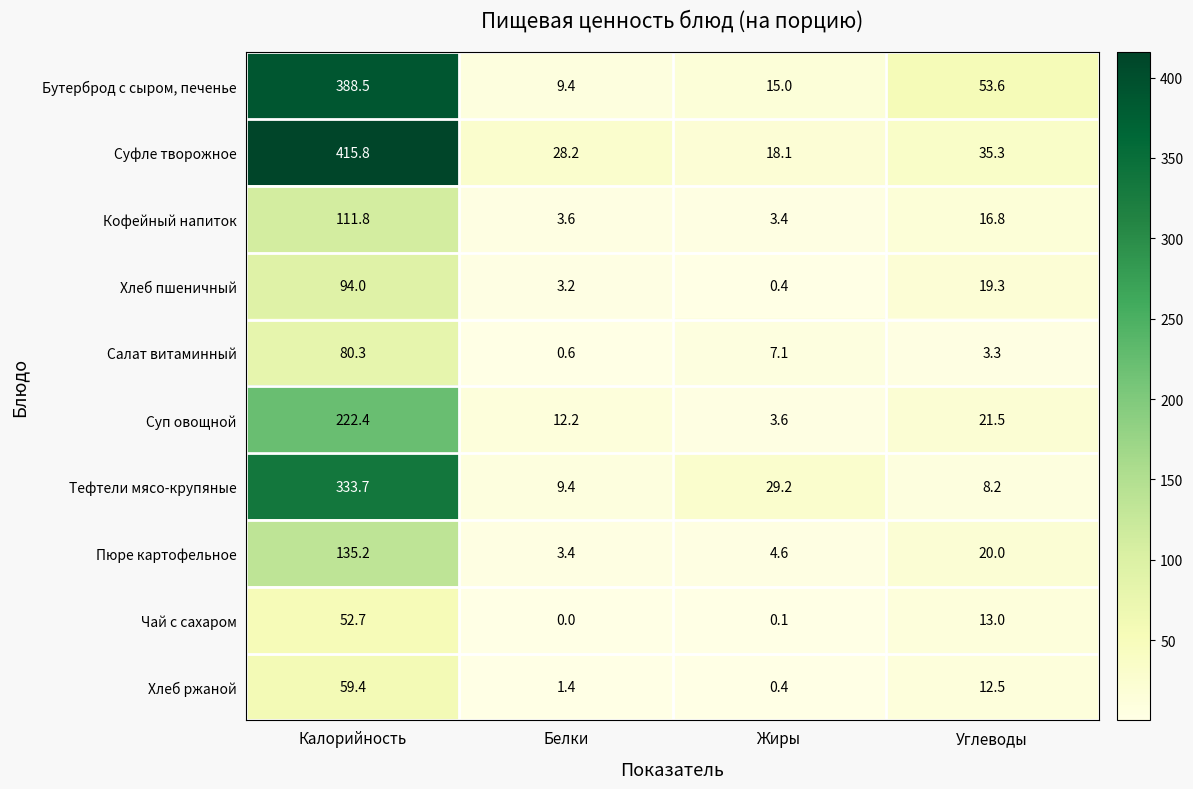

Count the number of data series in this chart.

10